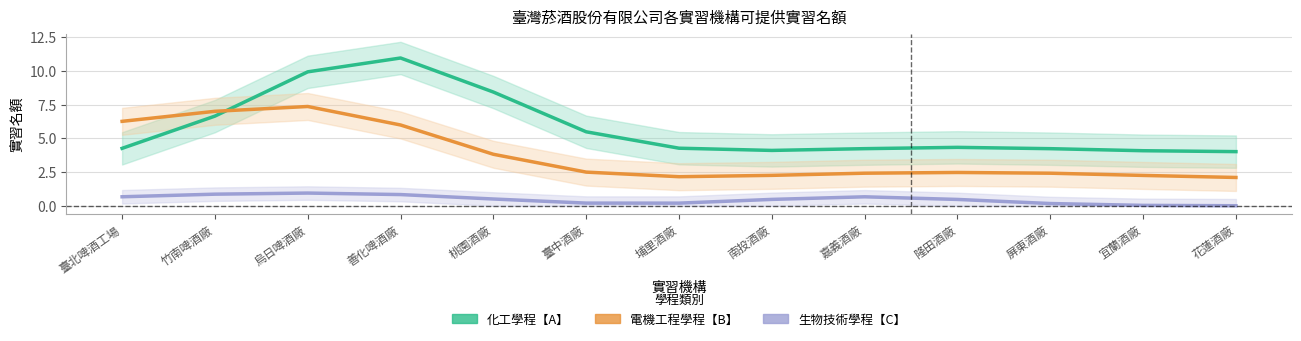

How many series are shown in this chart?

3